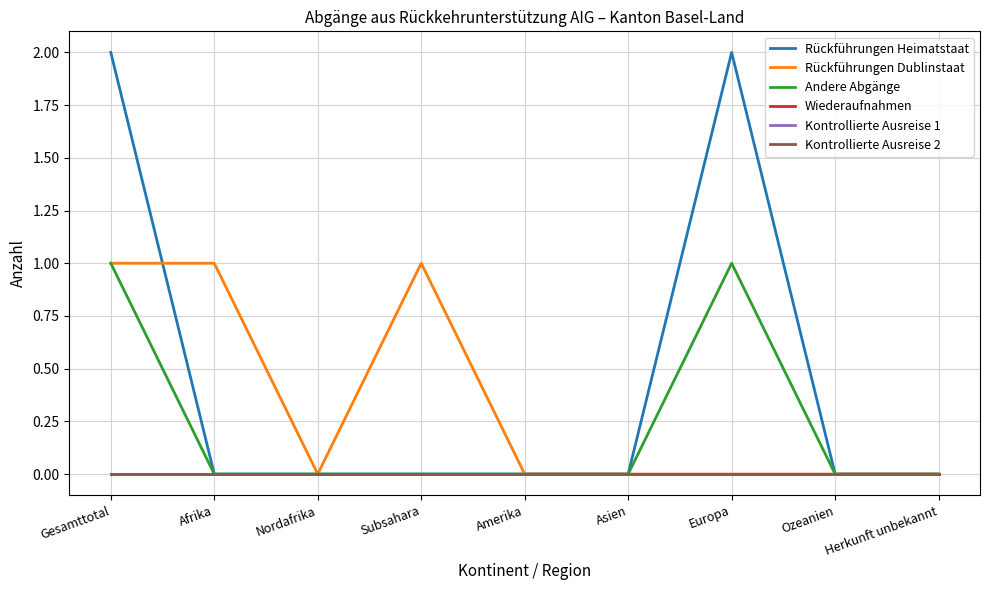

What is the label of the 4th point from the right?

Asien